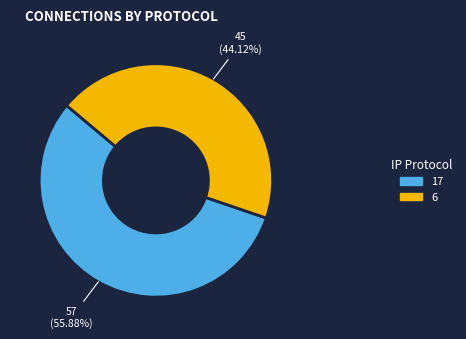

Is there a majority slice in this chart?

Yes